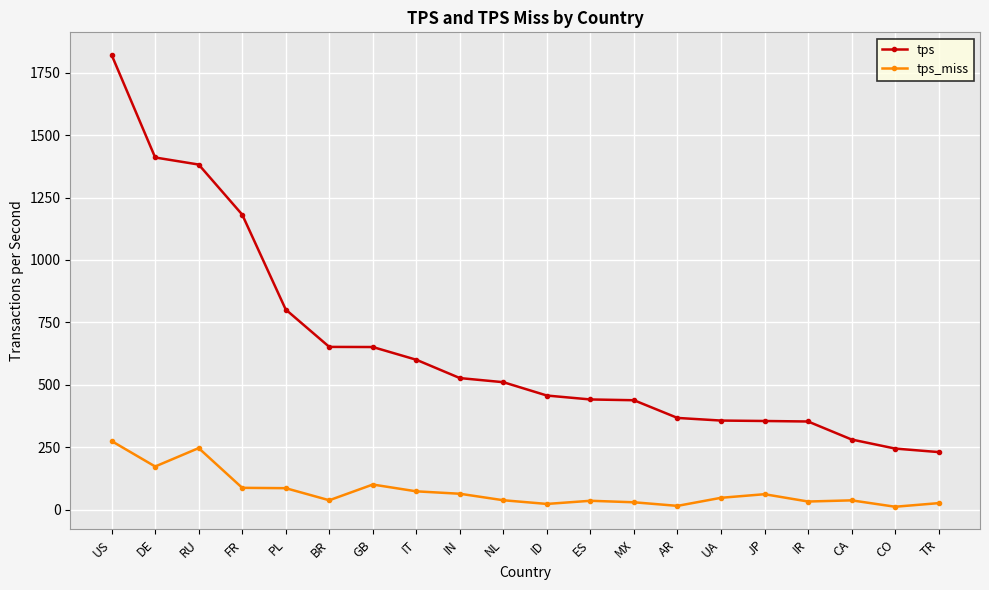

Read the tps_miss value at US.

274.5